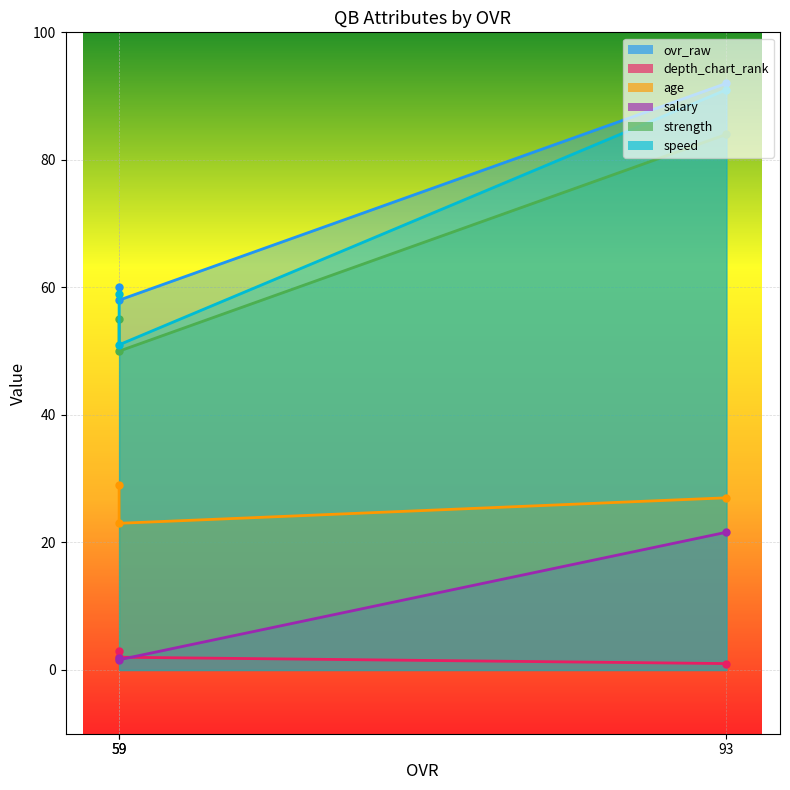

How many speed values are between 51 and 91?

3